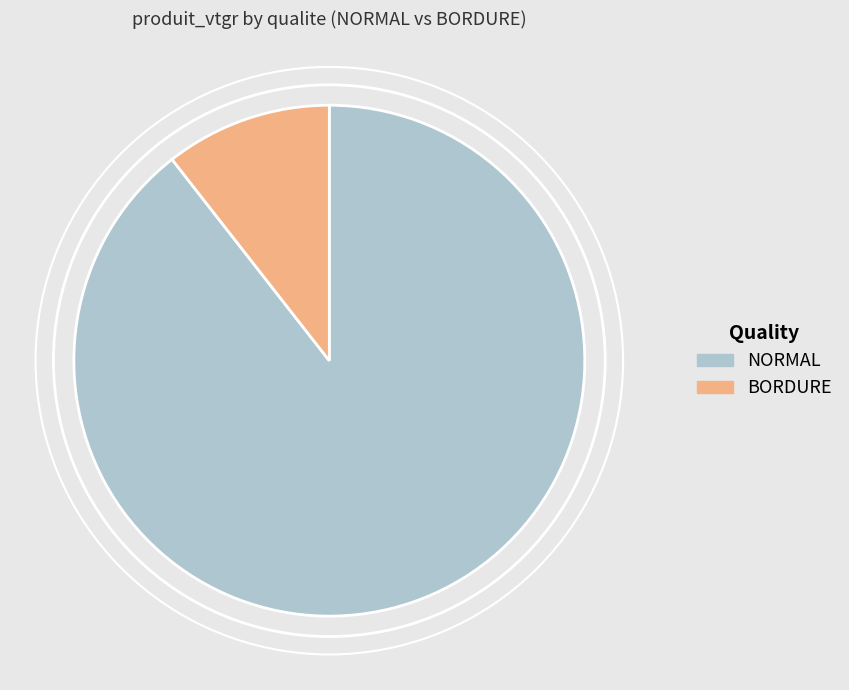

Which has a higher value, NORMAL or BORDURE?

NORMAL